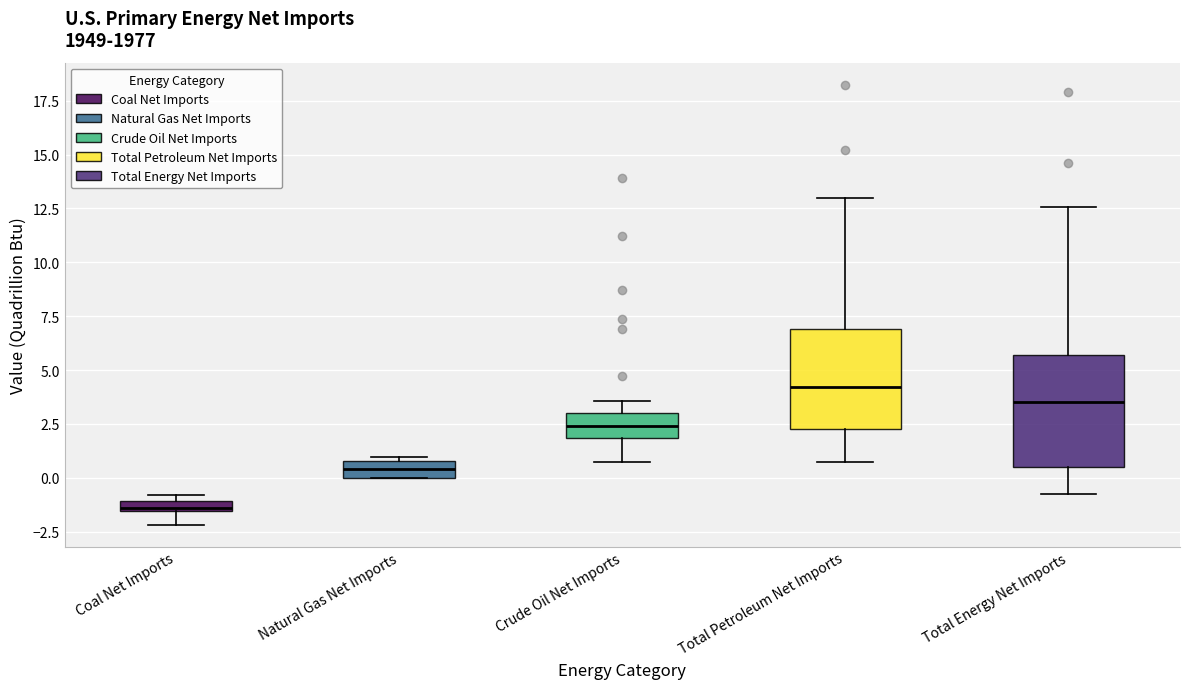

Which box is the tallest, from its lower edge to its upper edge?

Total Energy Net Imports